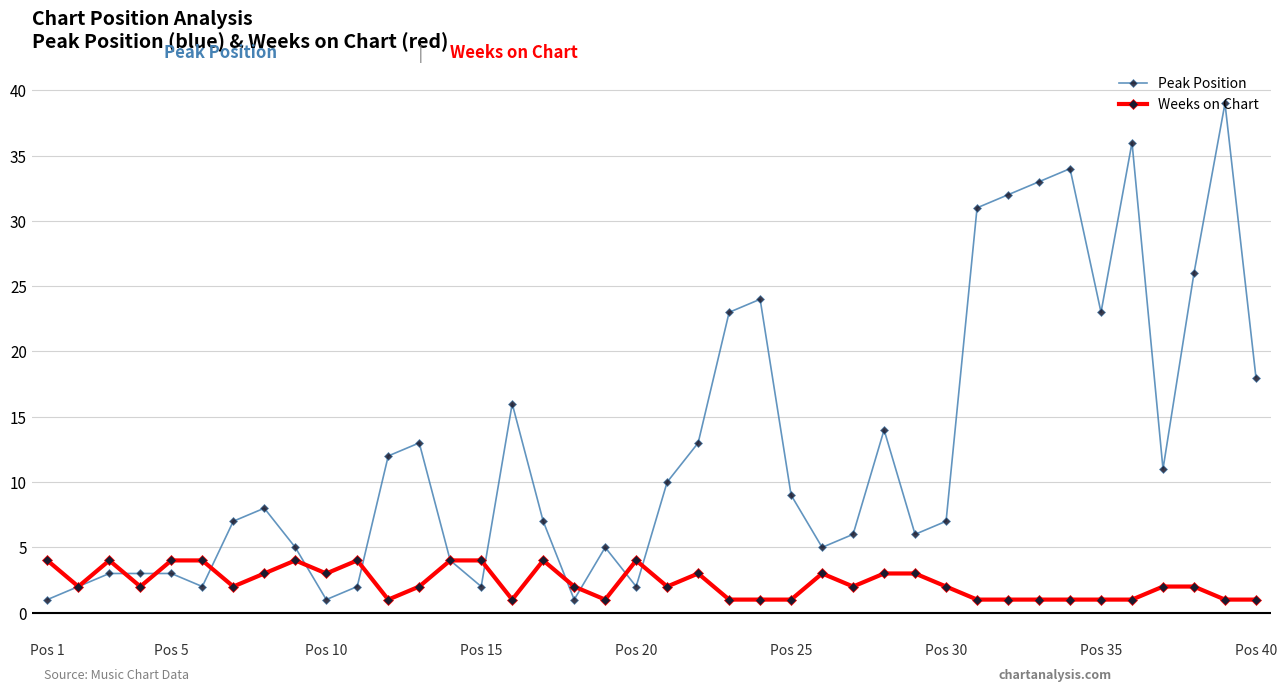

What is the highest value of the Peak Position series?

39